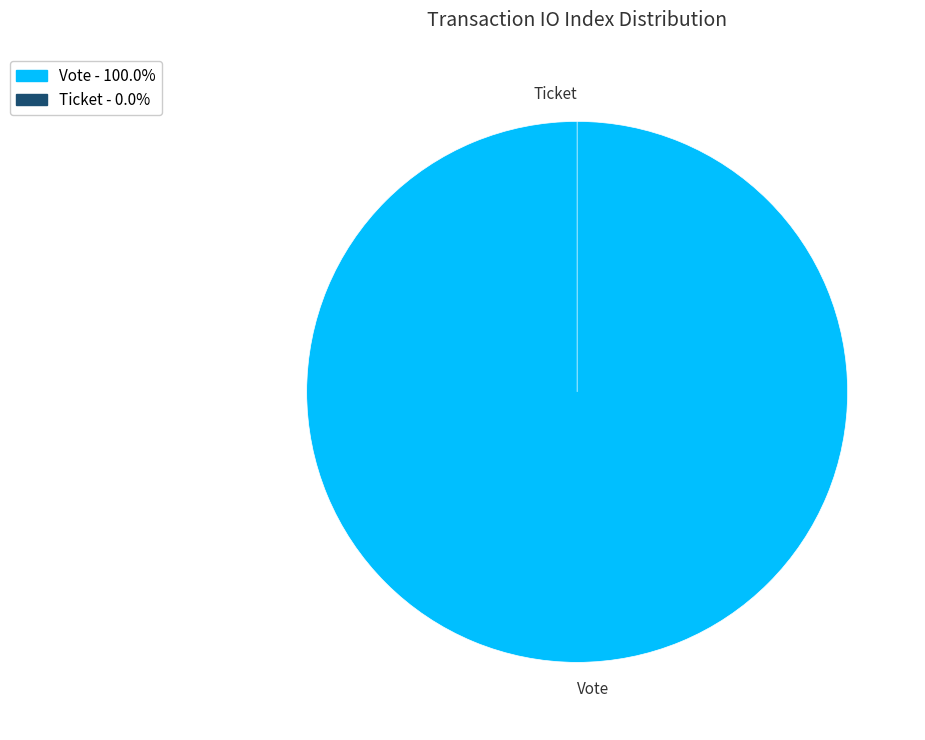

To the nearest percent, what portion does Vote represent?

100%